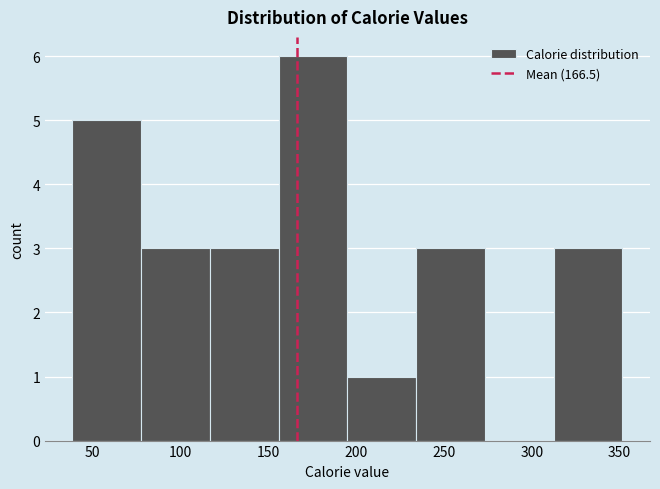

How tall is the bar that spans 80 to 115 on the x-axis? Neither the bar edges nor the heights are printed on the chart, so give them approximately, as read against the axes.

3